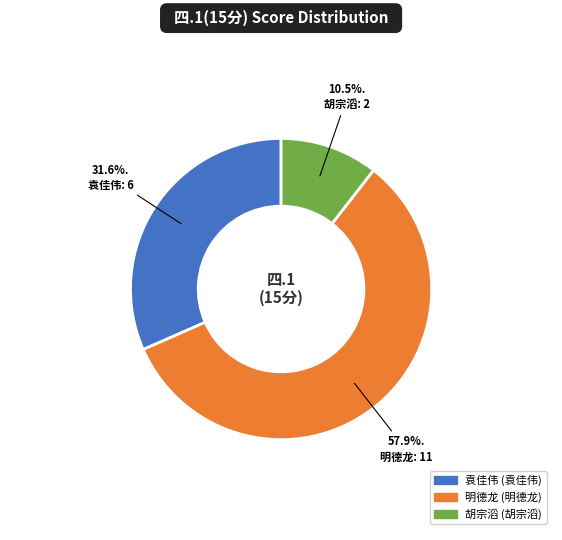

Is there a majority slice in this chart?

Yes